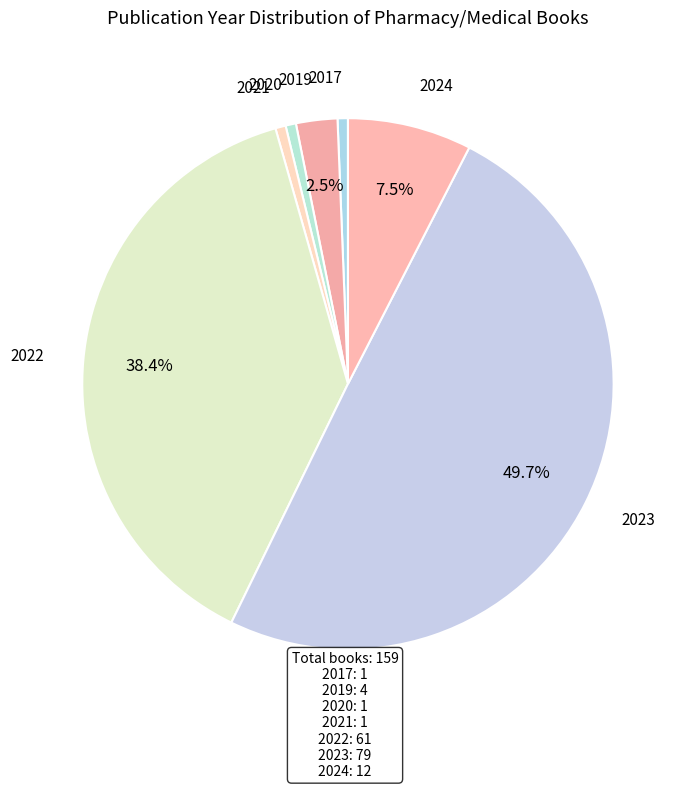

Which category has the biggest portion of the pie?

2023